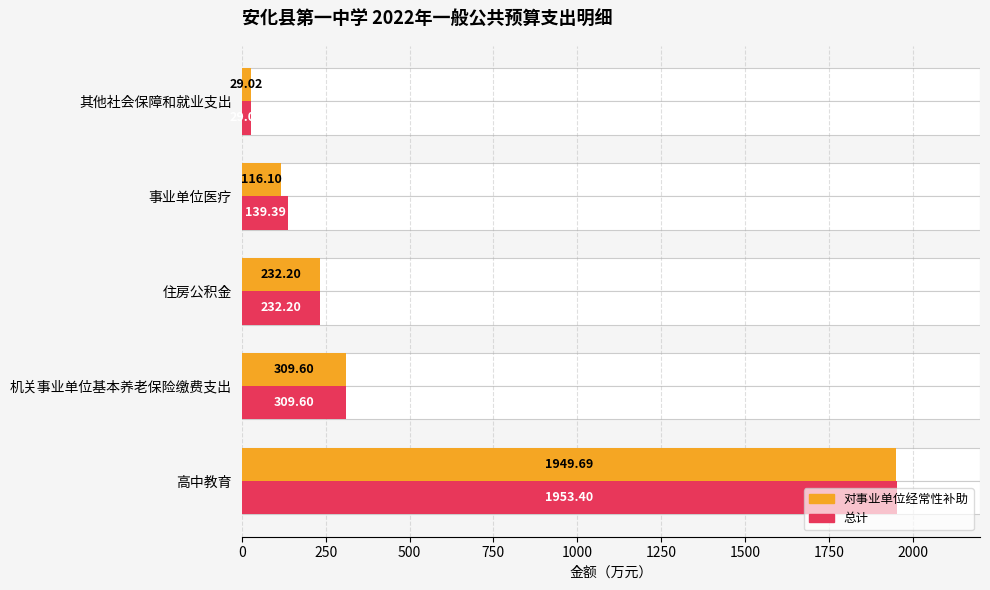

How many data points in 总计 are less than 232?

2